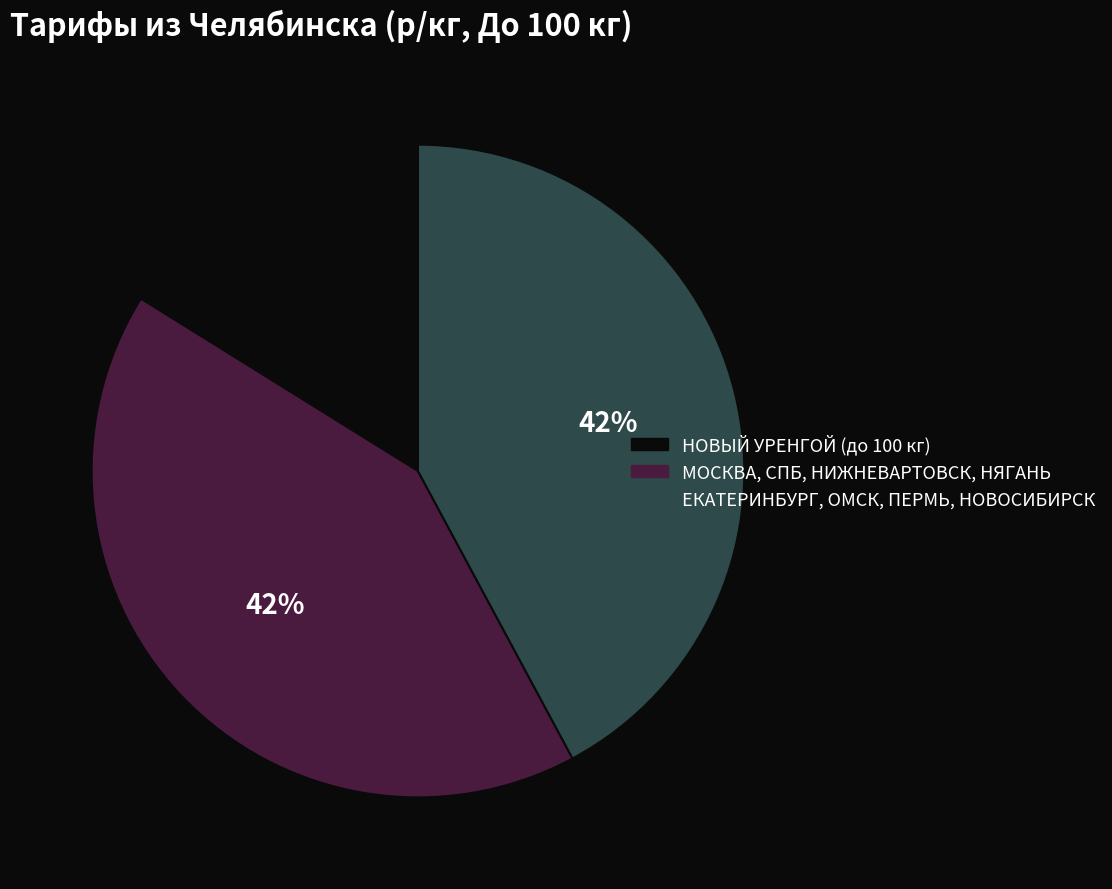

To the nearest percent, what is the difference between the largest and smallest slice percentages?

26%